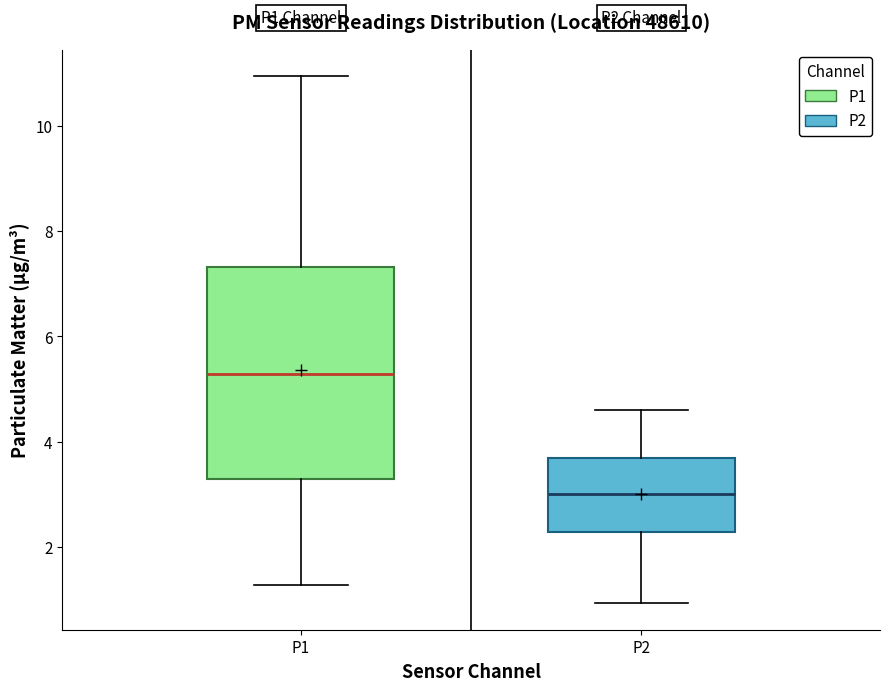

Which box's median line is the lowest?

P2